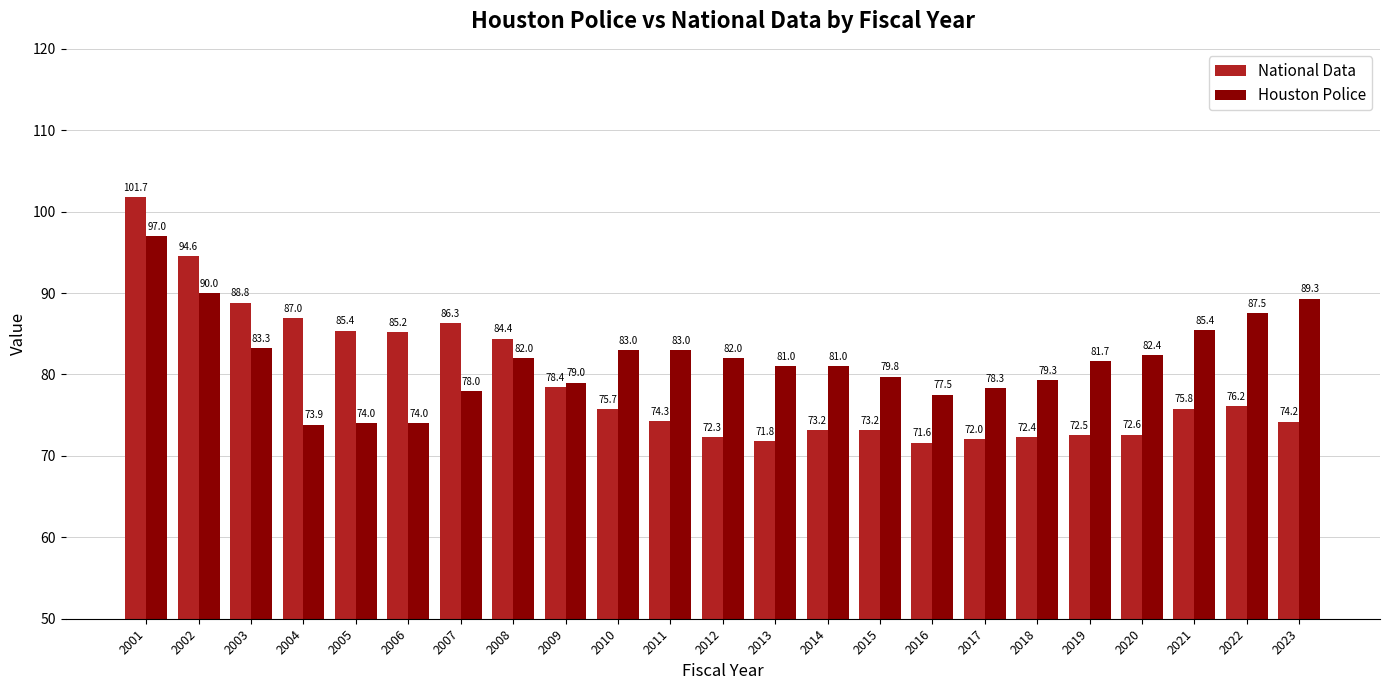

At which label does Houston Police first exceed 81?

2001